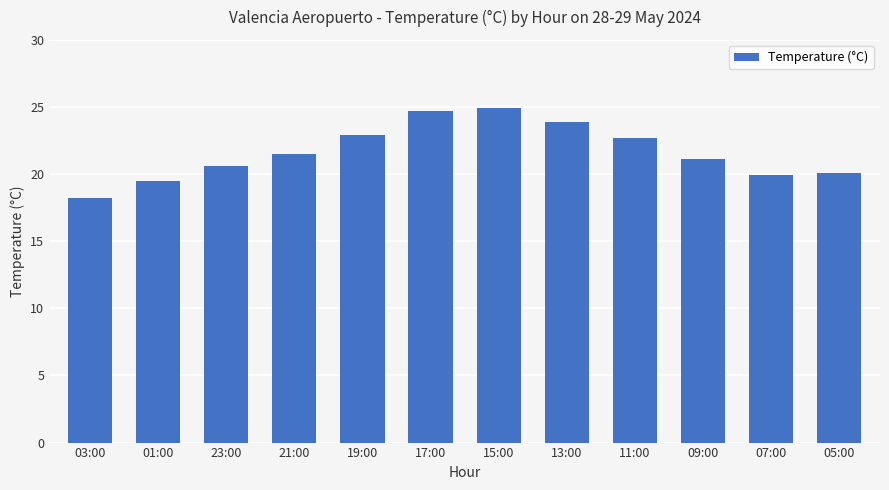

Are the bars grouped side by side (vs. stacked)?

No